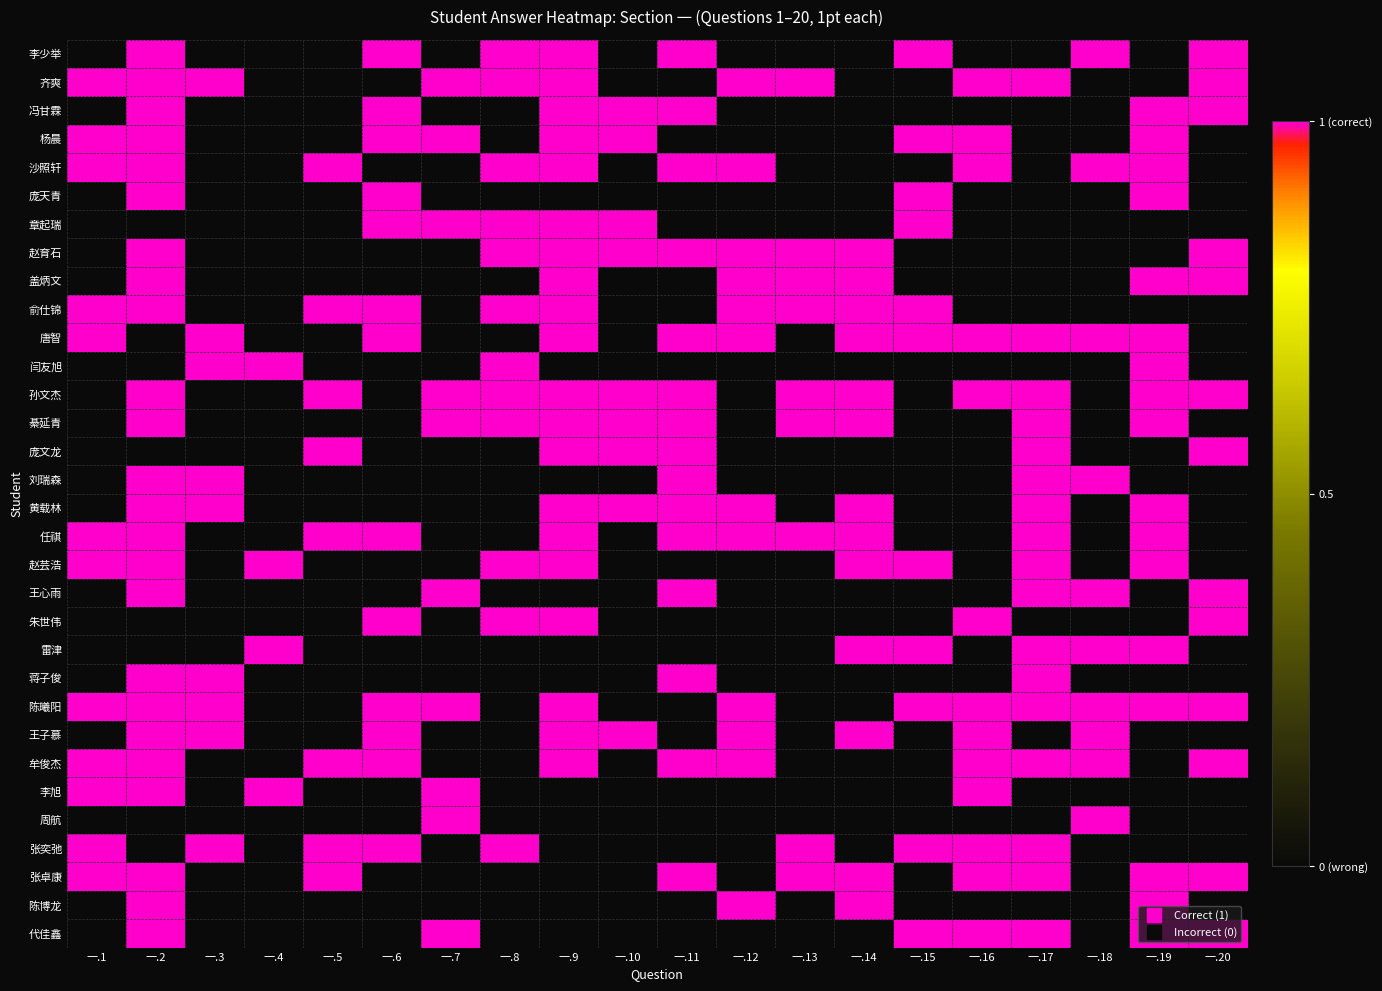

What is the greatest value displayed?

1